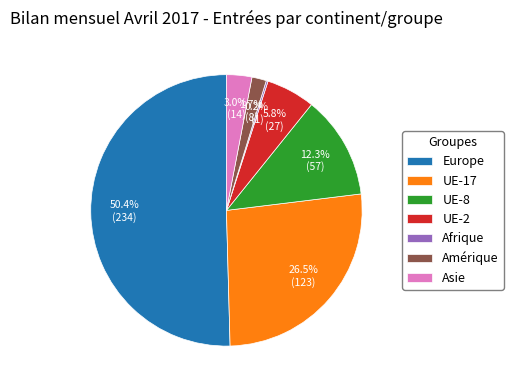

What percentage is the Amérique slice, to the nearest percent?

2%